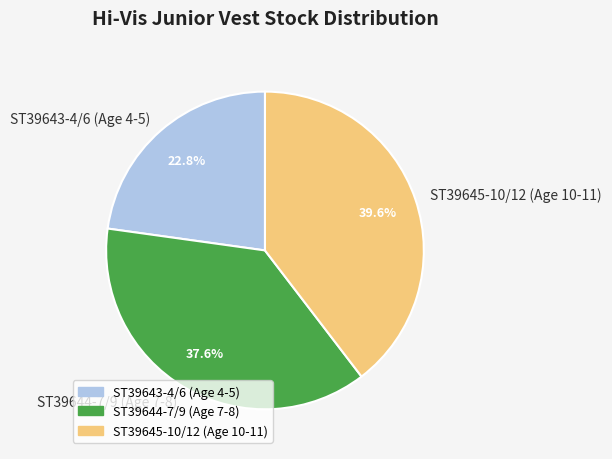

How many segments does this pie chart have?

3